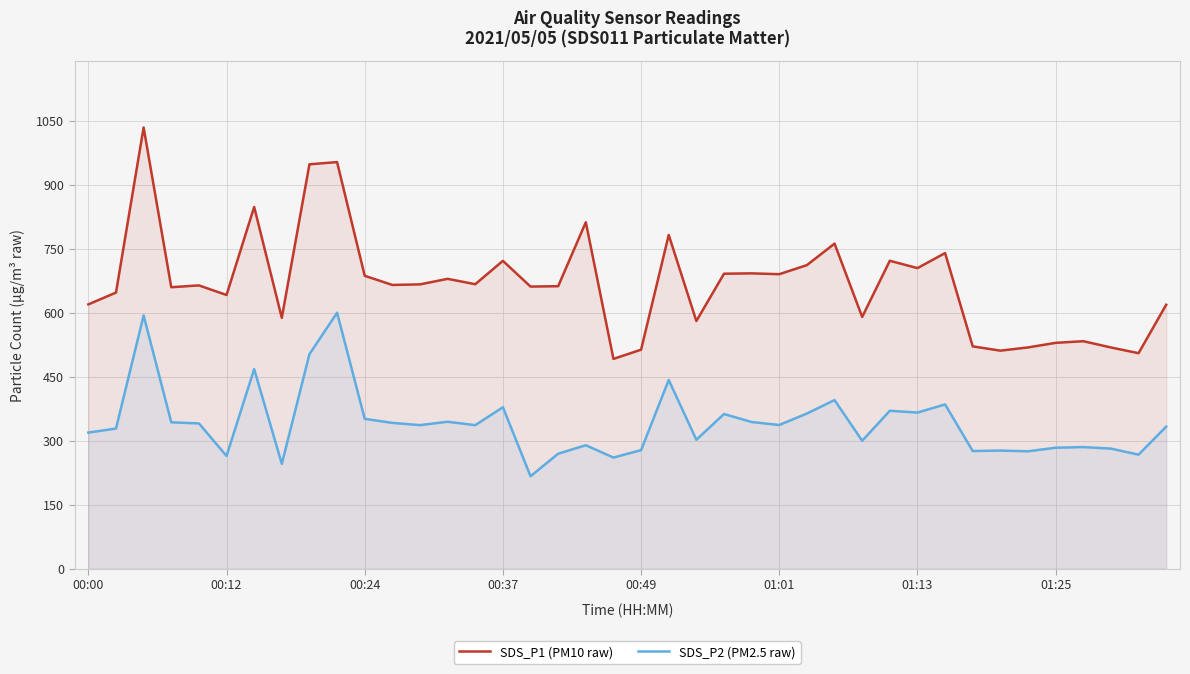

What is the lowest value of the SDS_P2 (PM2.5 raw) series?

216.9